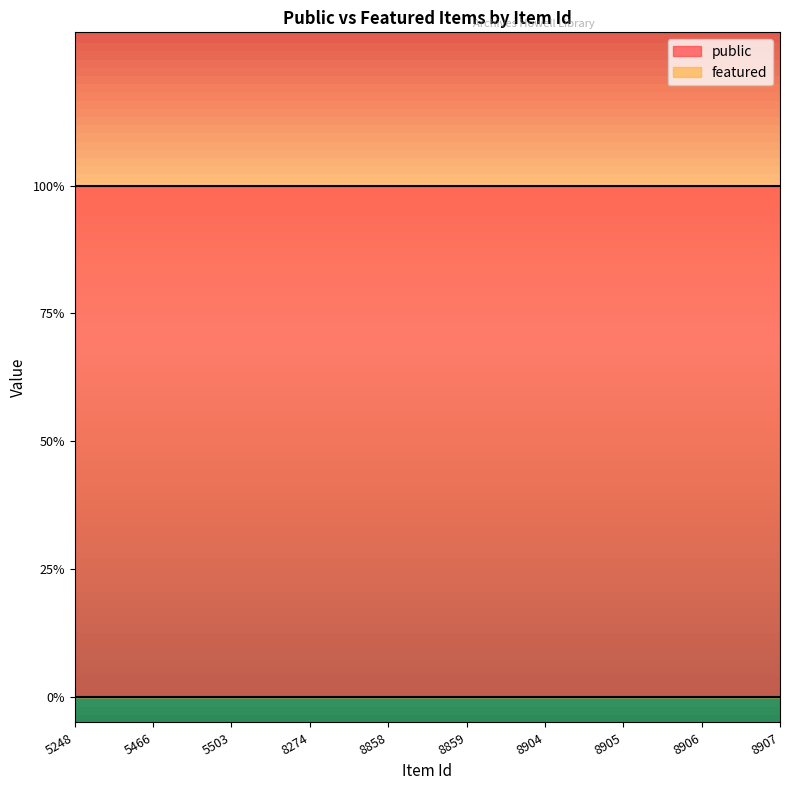

True or false: featured has more than 2 interior local peaks.

False